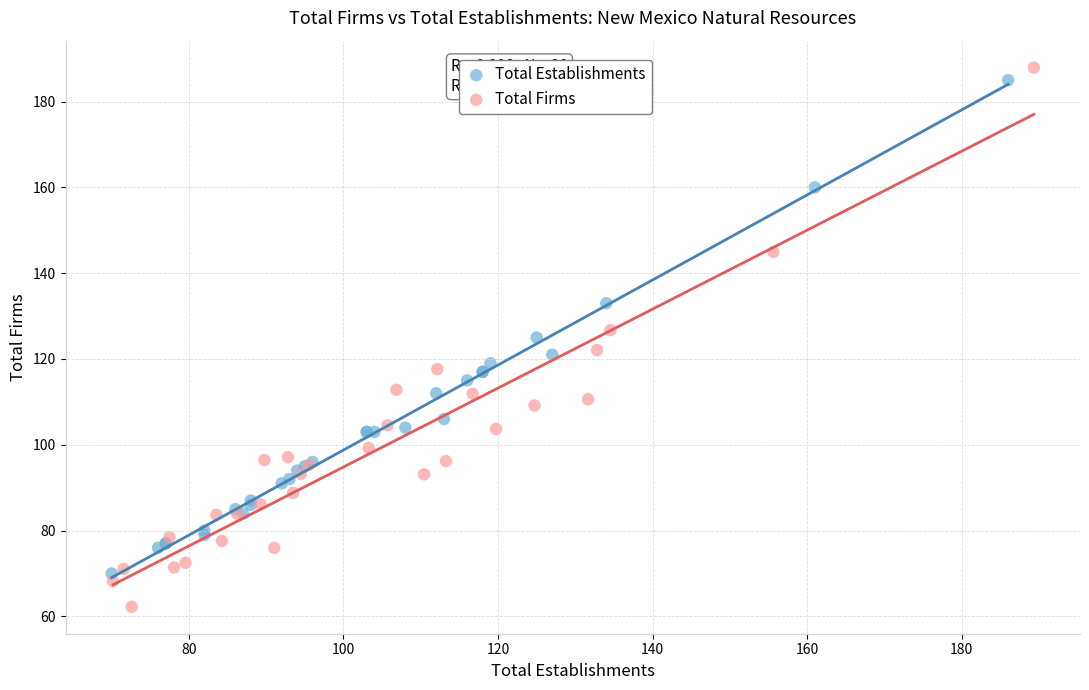

Which series reaches the minimum Y coordinate?

Total Firms